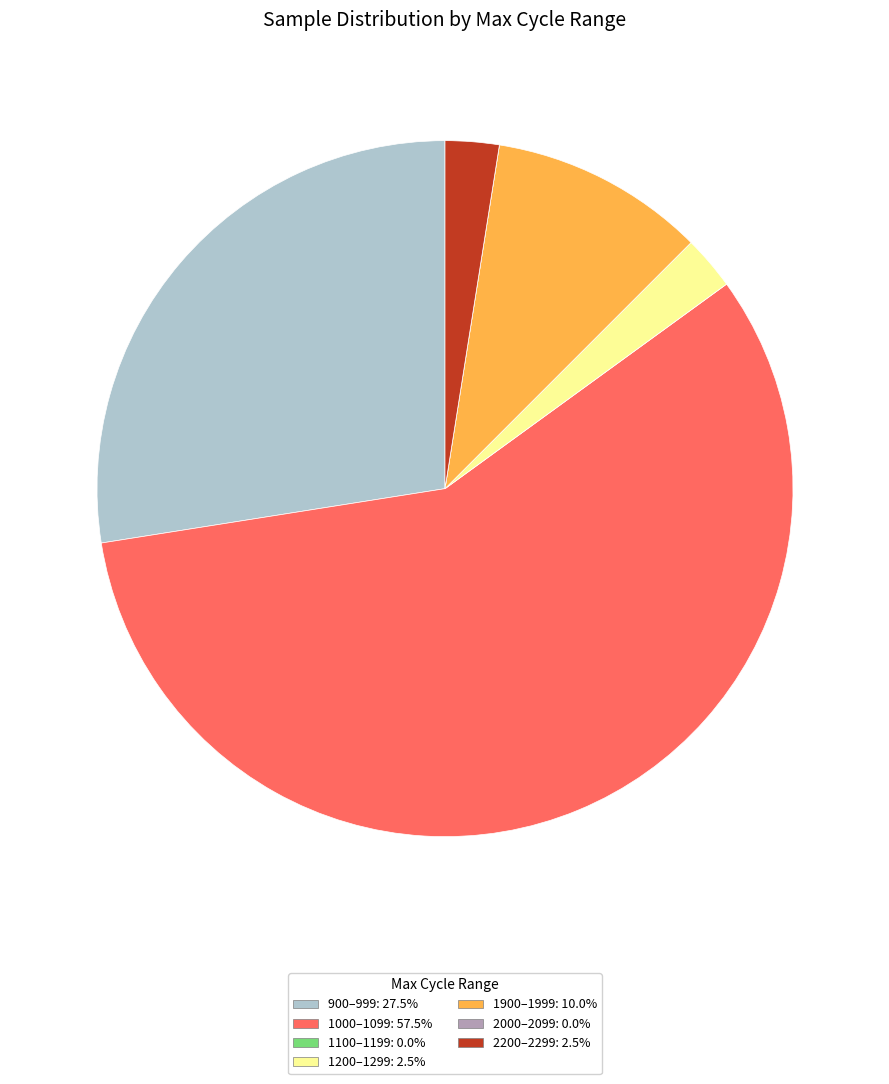

Is there a majority slice in this chart?

Yes